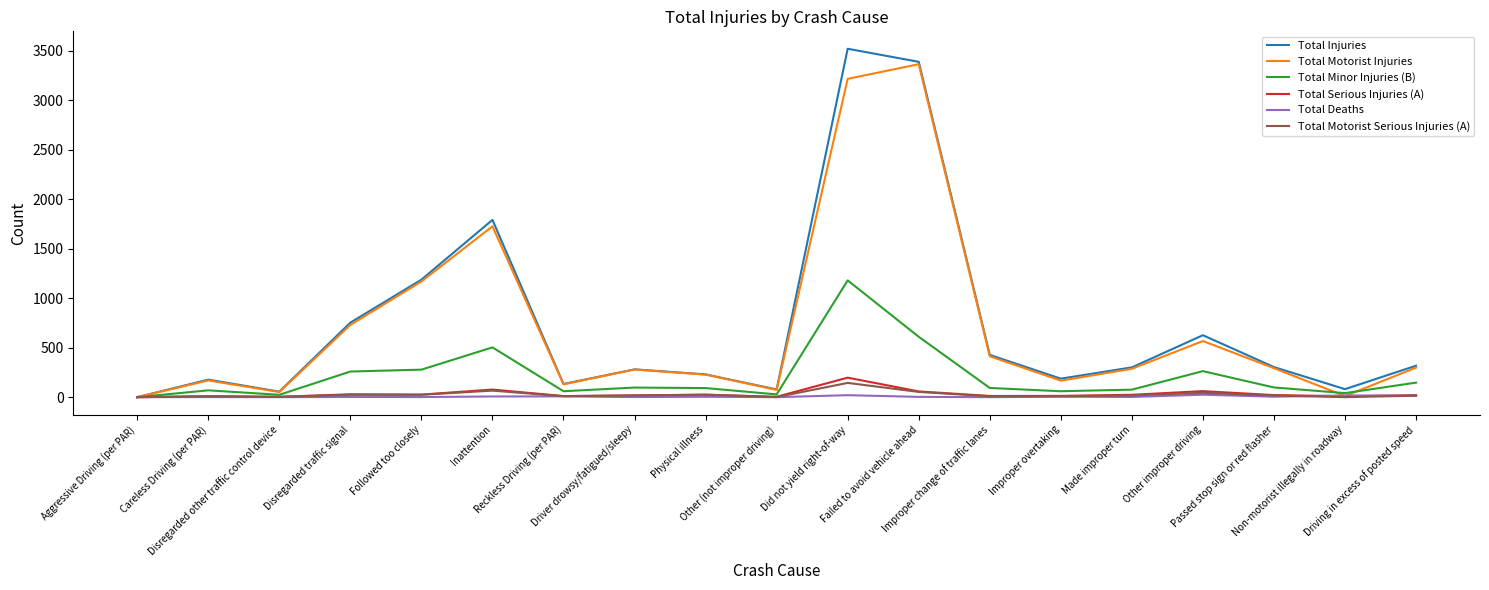

What is the sum of all Total Motorist Injuries values?

13173